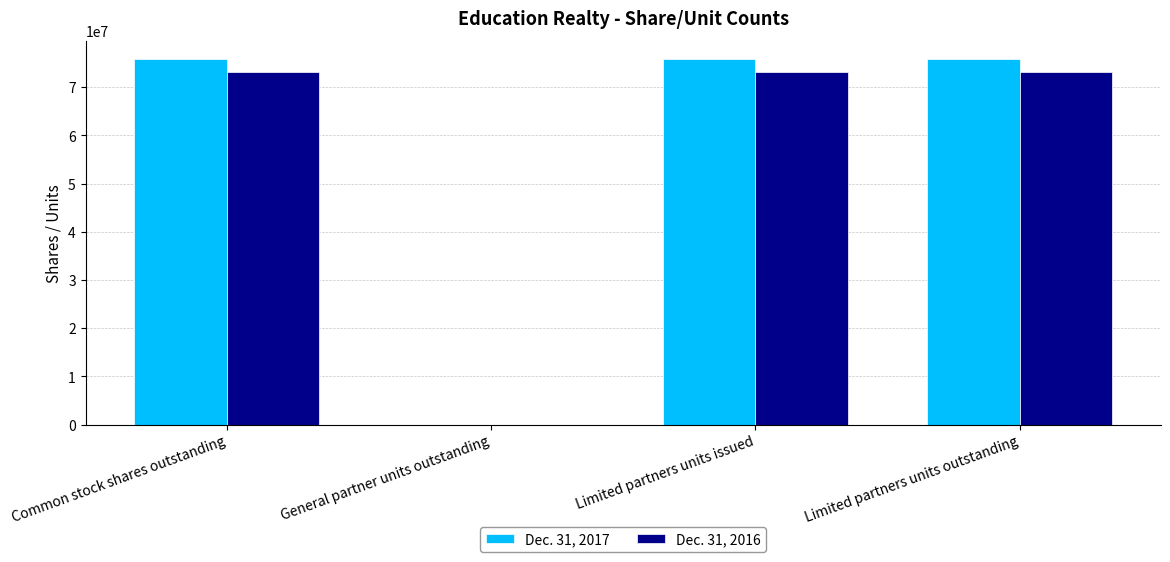

Is the value of Dec. 31, 2017 at Common stock shares outstanding greater than the value of Dec. 31, 2016 at Limited partners units outstanding?

Yes